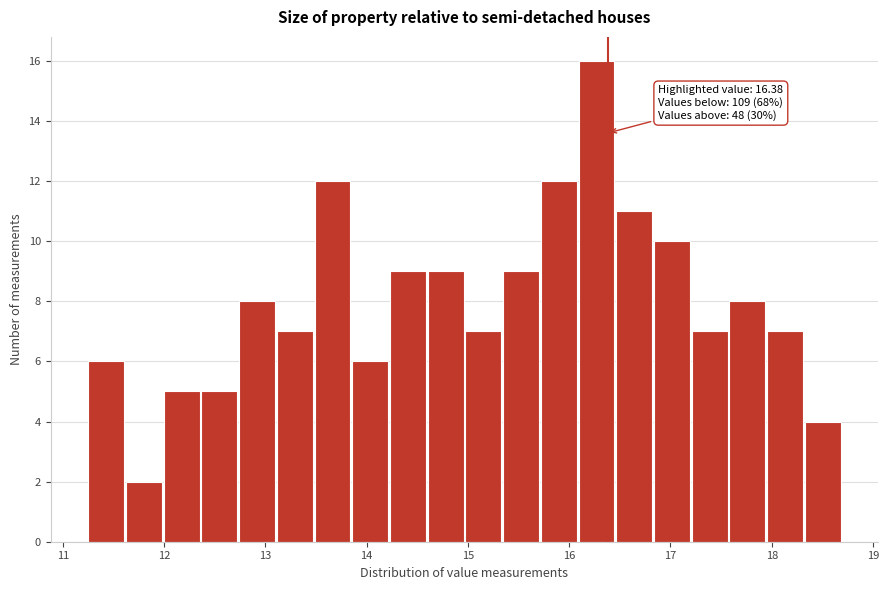

Read against the x-axis, roughly where is the centre of the tallest bar?

16.3